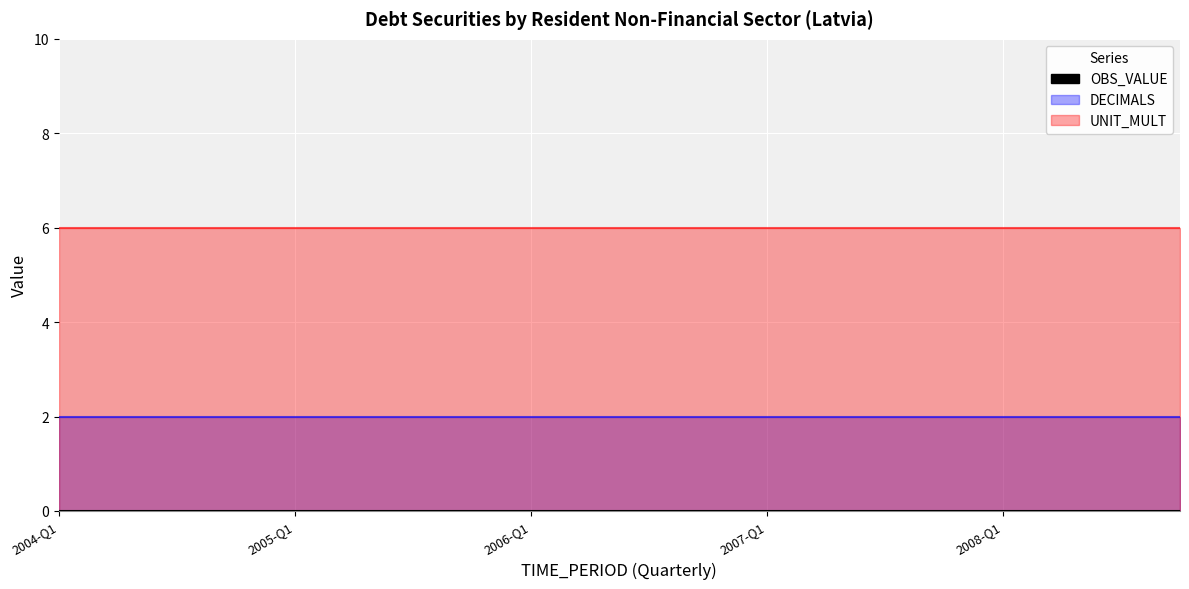

List the series in order of their peak value, lowest first.

OBS_VALUE, DECIMALS, UNIT_MULT